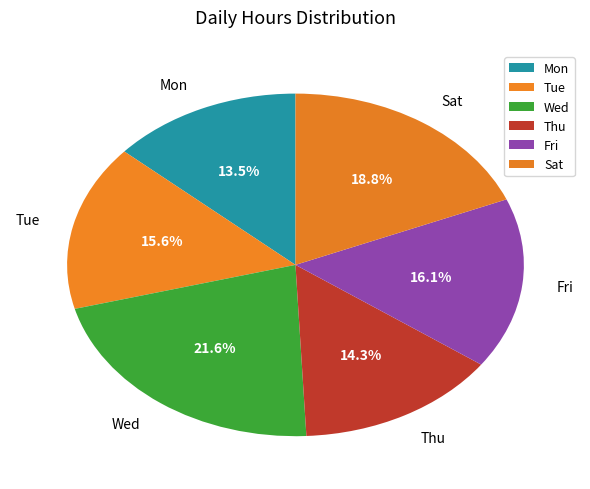

Is there a majority slice in this chart?

No